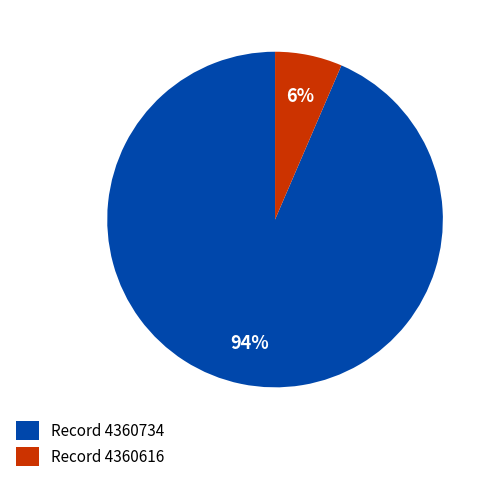

Between Record 4360734 and Record 4360616, which is larger?

Record 4360734